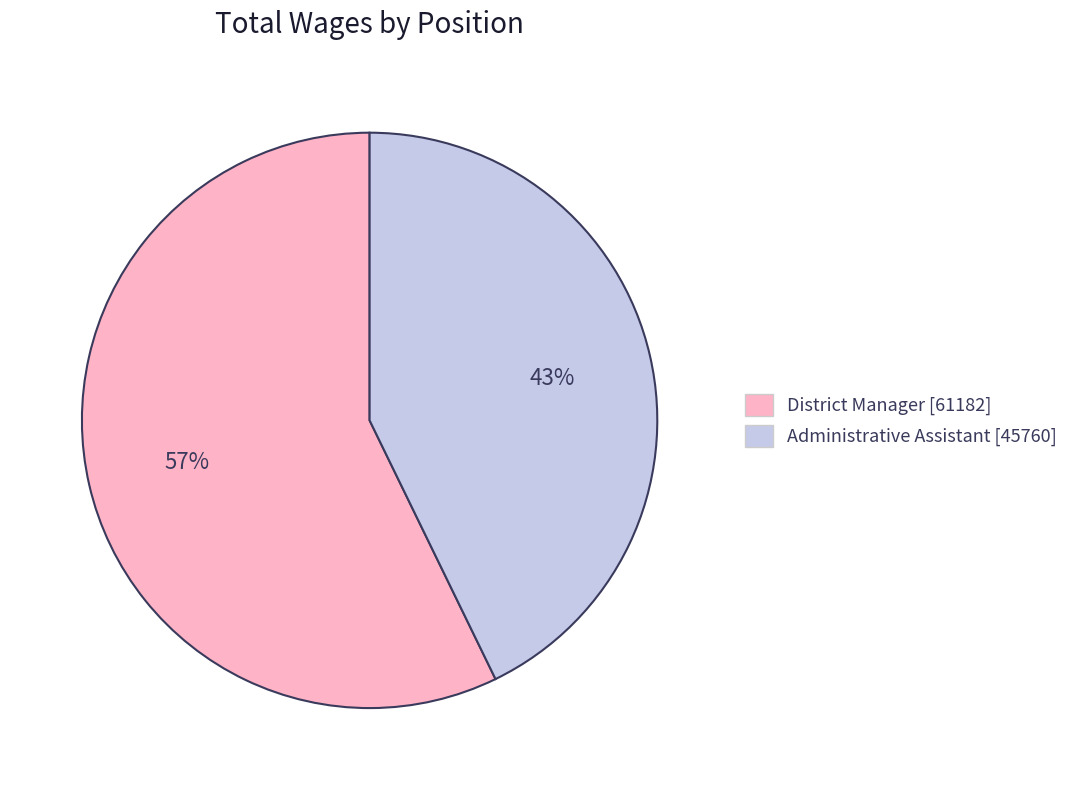

Count the number of slices in the pie.

2